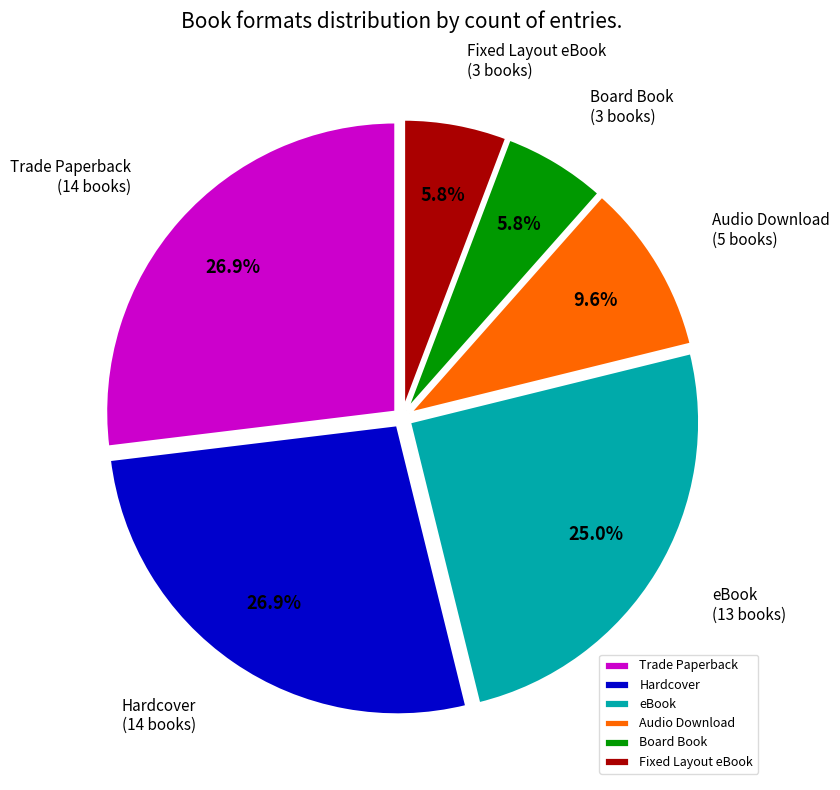

How many slices are in this pie chart?

6